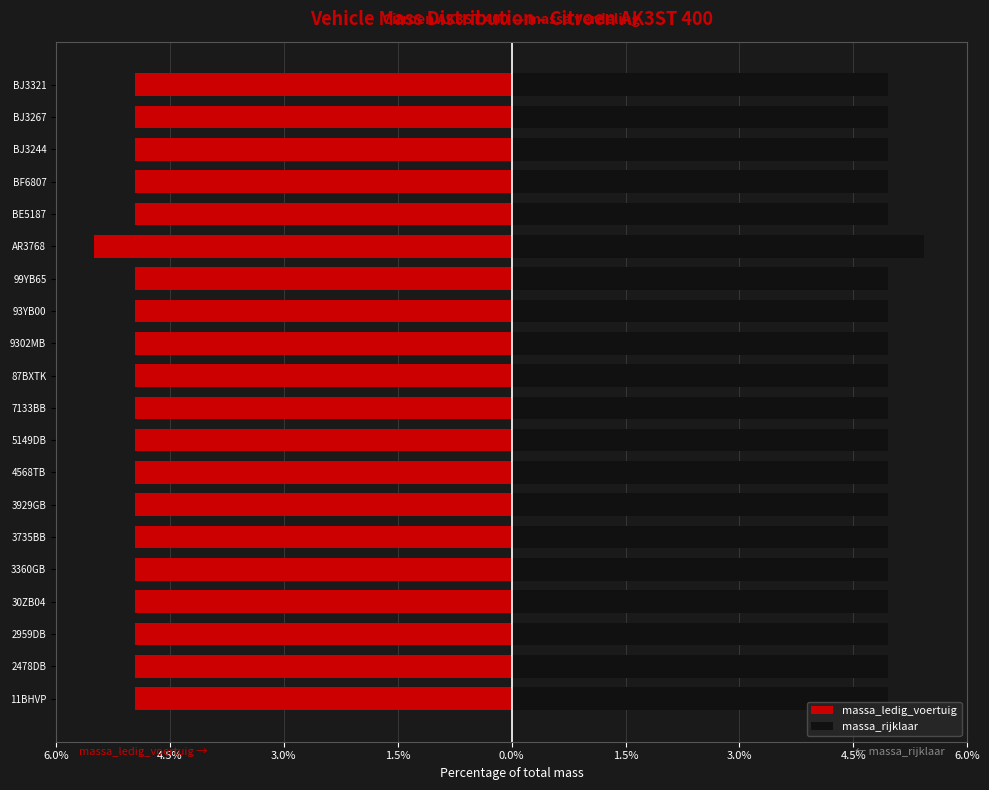

Between 2959DB and BJ3267, which series saw the biggest shift?

massa_ledig_voertuig